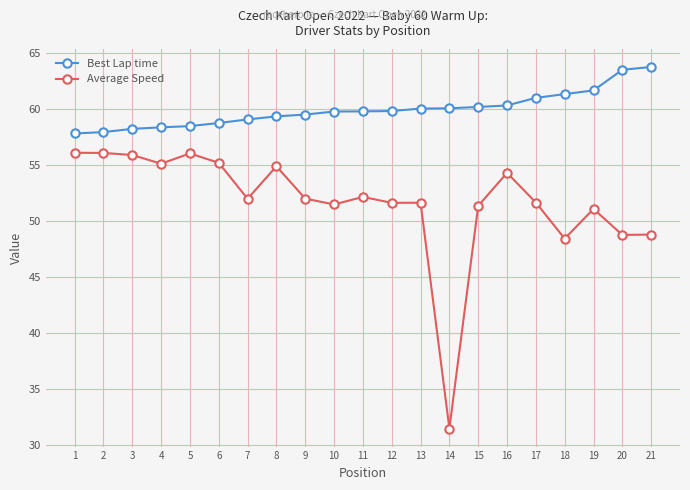

Rank the series at 12 from lowest to highest value.

Average Speed, Best Lap time